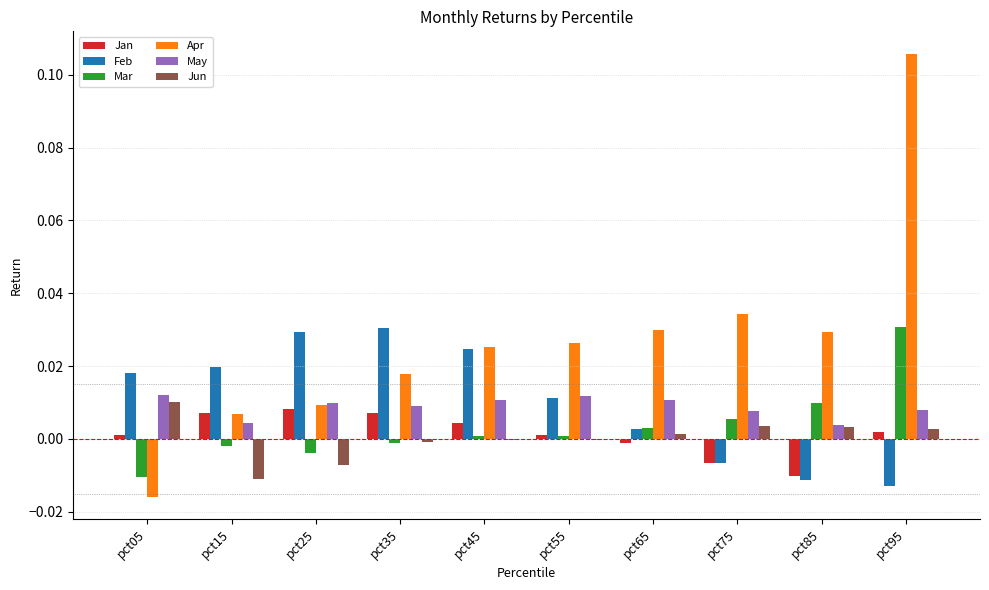

True or false: Apr has a value of 0.0 at pct35.

True